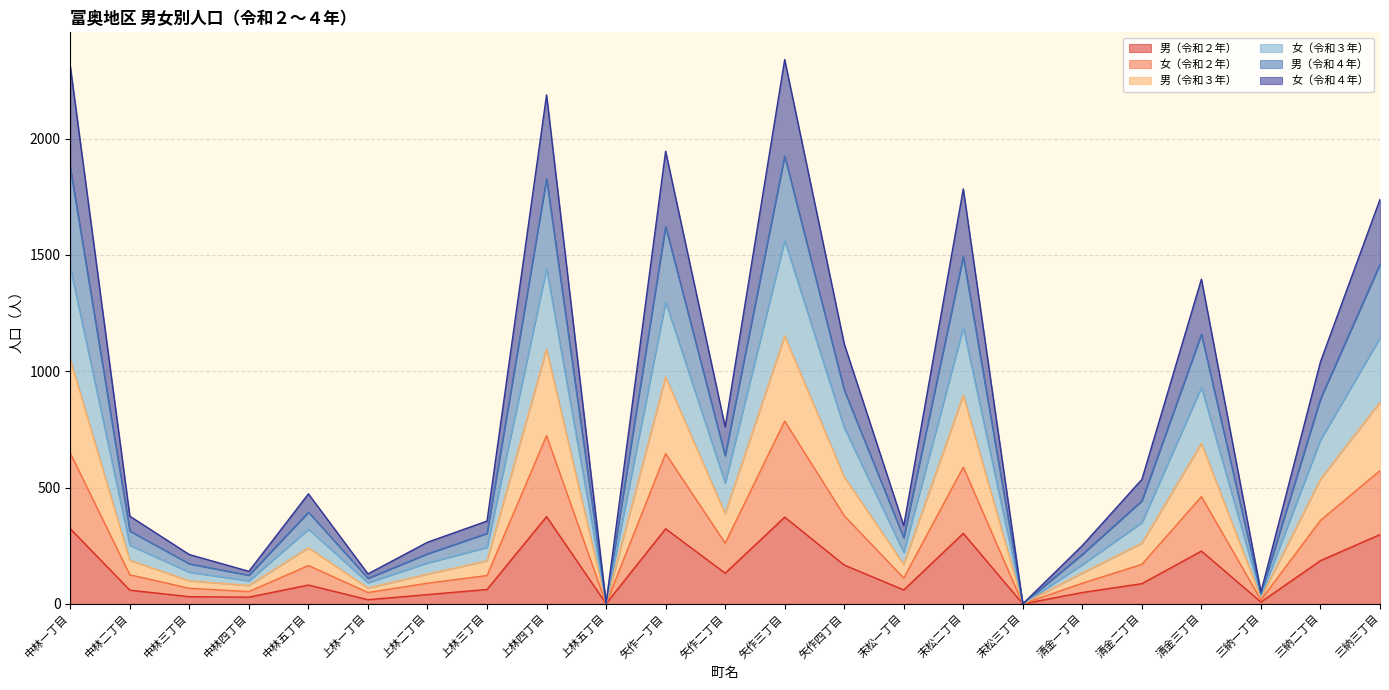

What is the total value across all series at 矢作四丁目?

1118